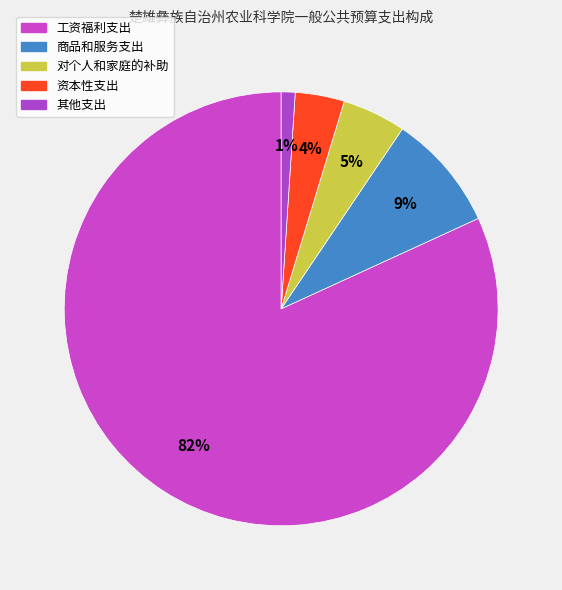

To the nearest percent, what percentage of the pie is 工资福利支出?

82%